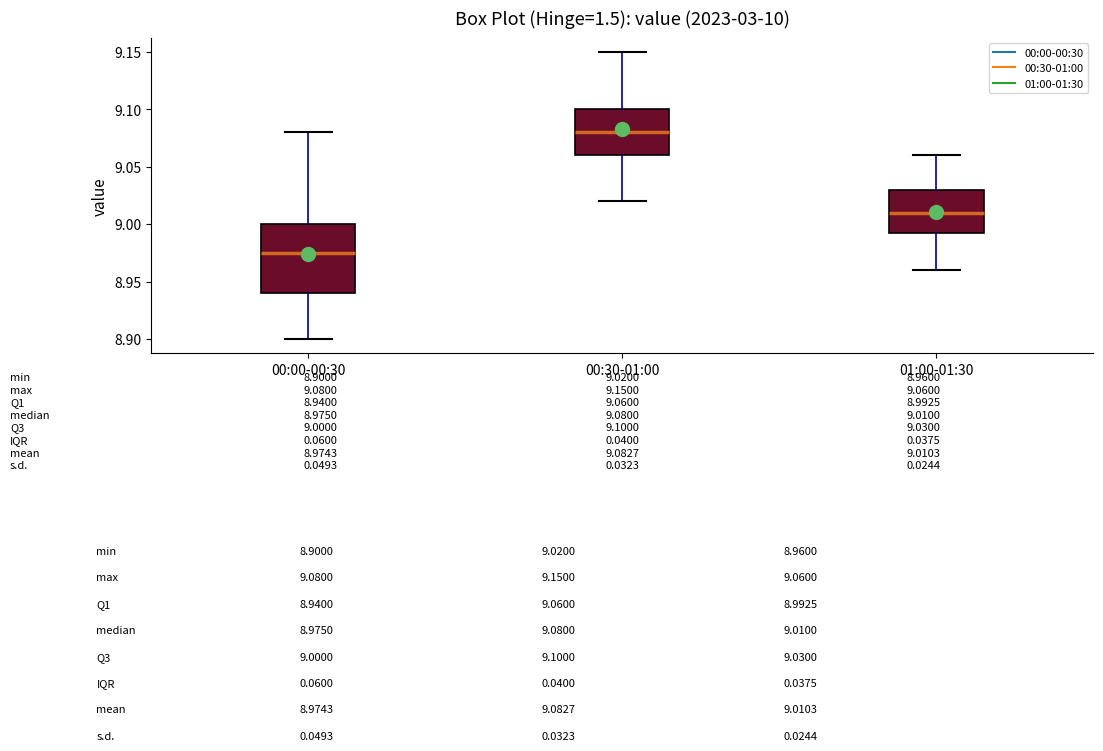

Which box is the tallest, from its lower edge to its upper edge?

00:00-00:30